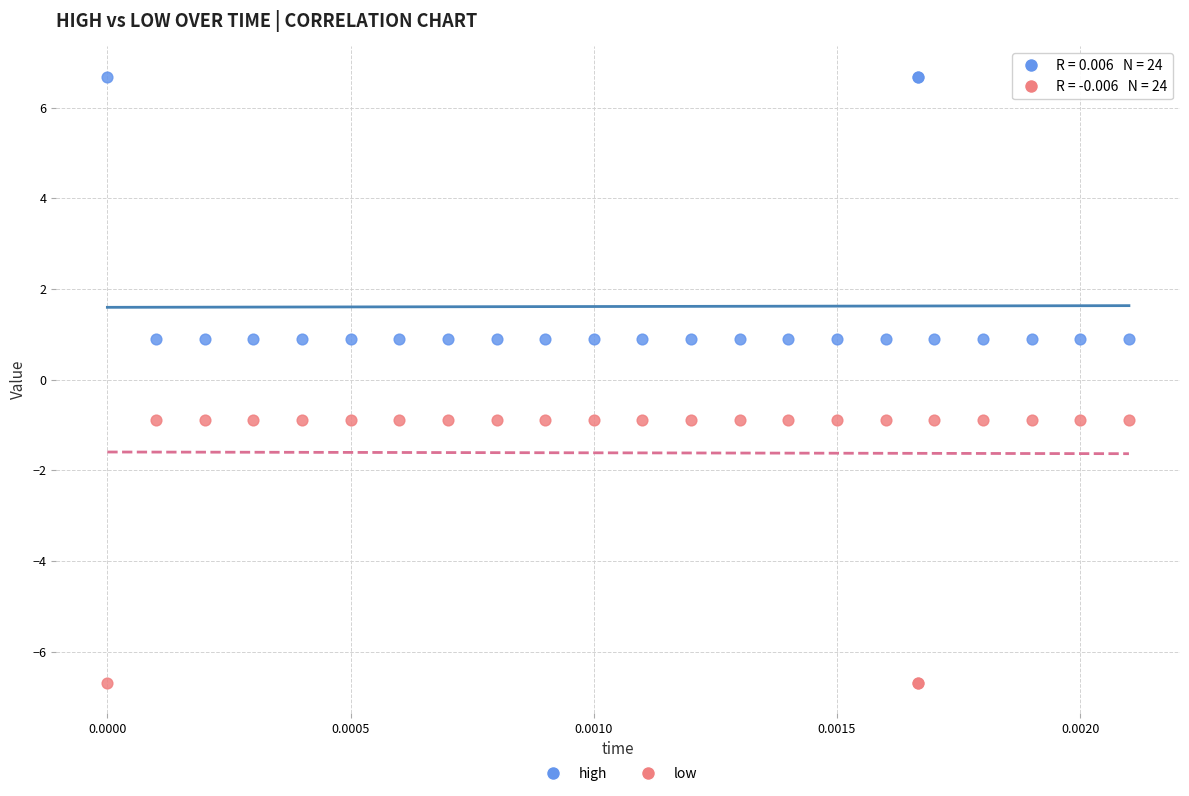

Which series contains the highest Y value?

high